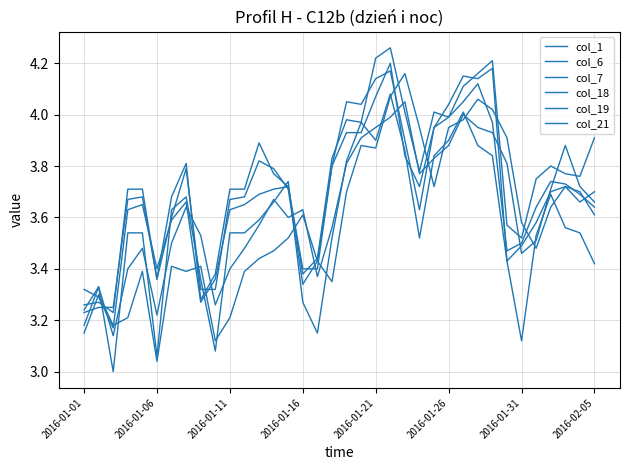

What is the difference between the second highest and minimum values in the col_21 series?

1.0